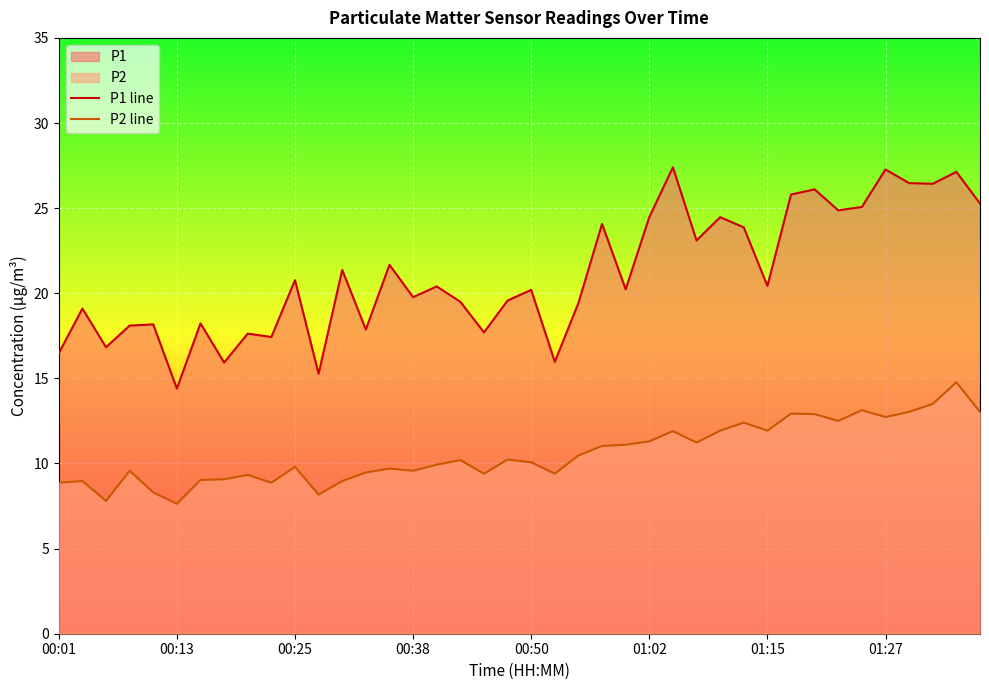

What is the minimum value for P2 line?

7.6